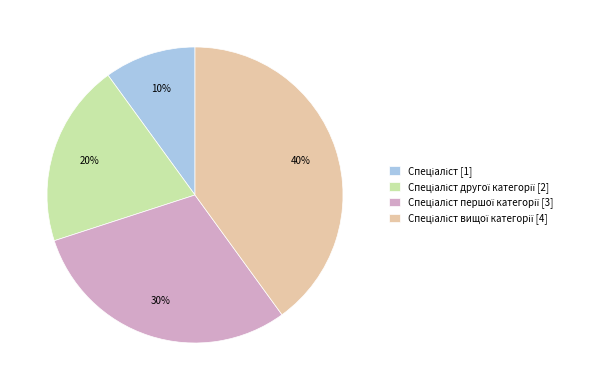

To the nearest percent, what is the average slice percentage?

25%